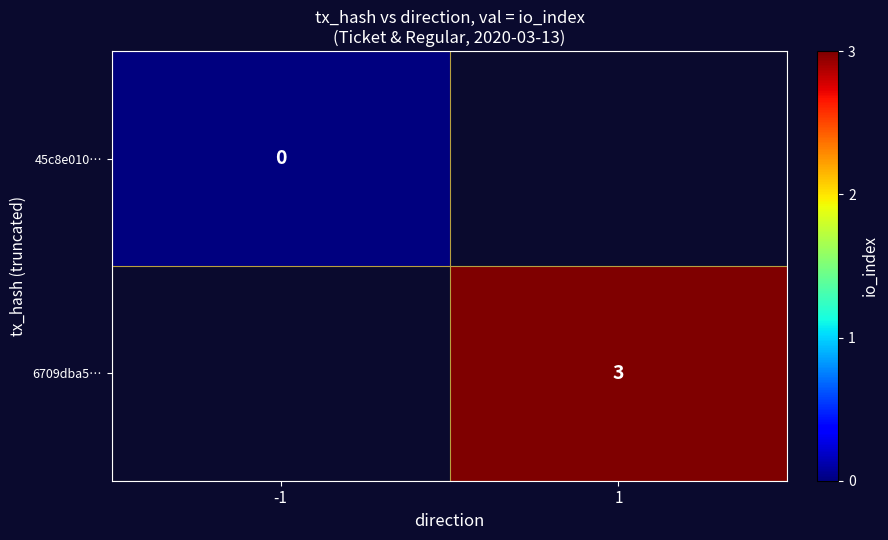

True or false: 6709dba5… has a value of 3 at 1.

True